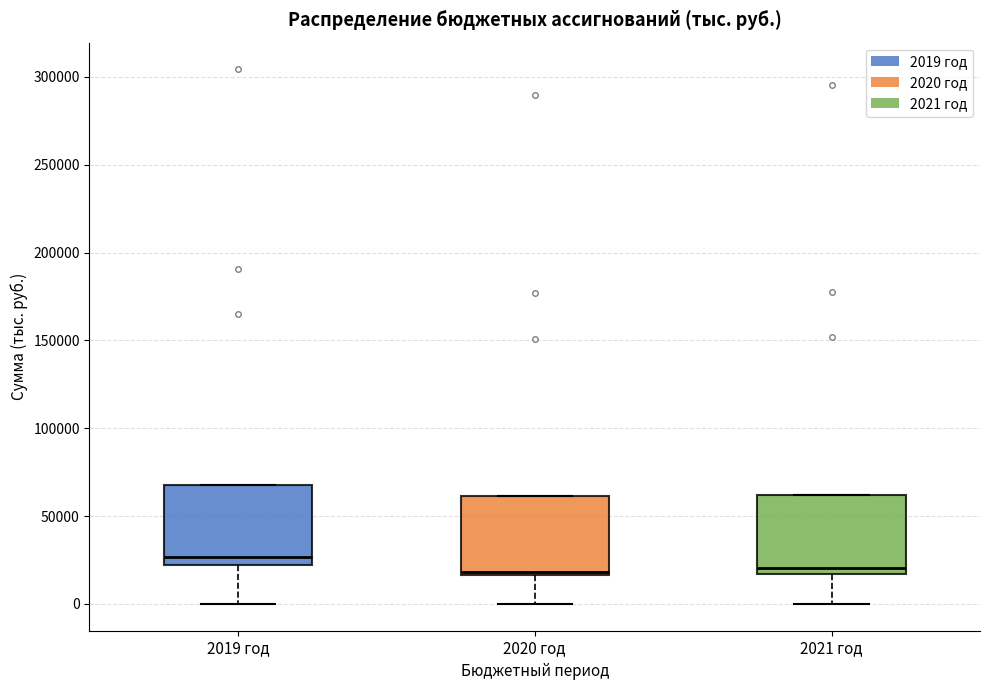

Reading left to right, read every box against the y-axis: the position of its median line, the range the box covers, and the ends of its whiskers. The values are not printed on the chart, so give them approximately, as read against the axis.

2019 год: median 25000, box 20000 to 70000, whiskers 0 to 70000
2020 год: median 20000, box 15000 to 60000, whiskers 0 to 60000
2021 год: median 20000, box 15000 to 60000, whiskers 0 to 60000